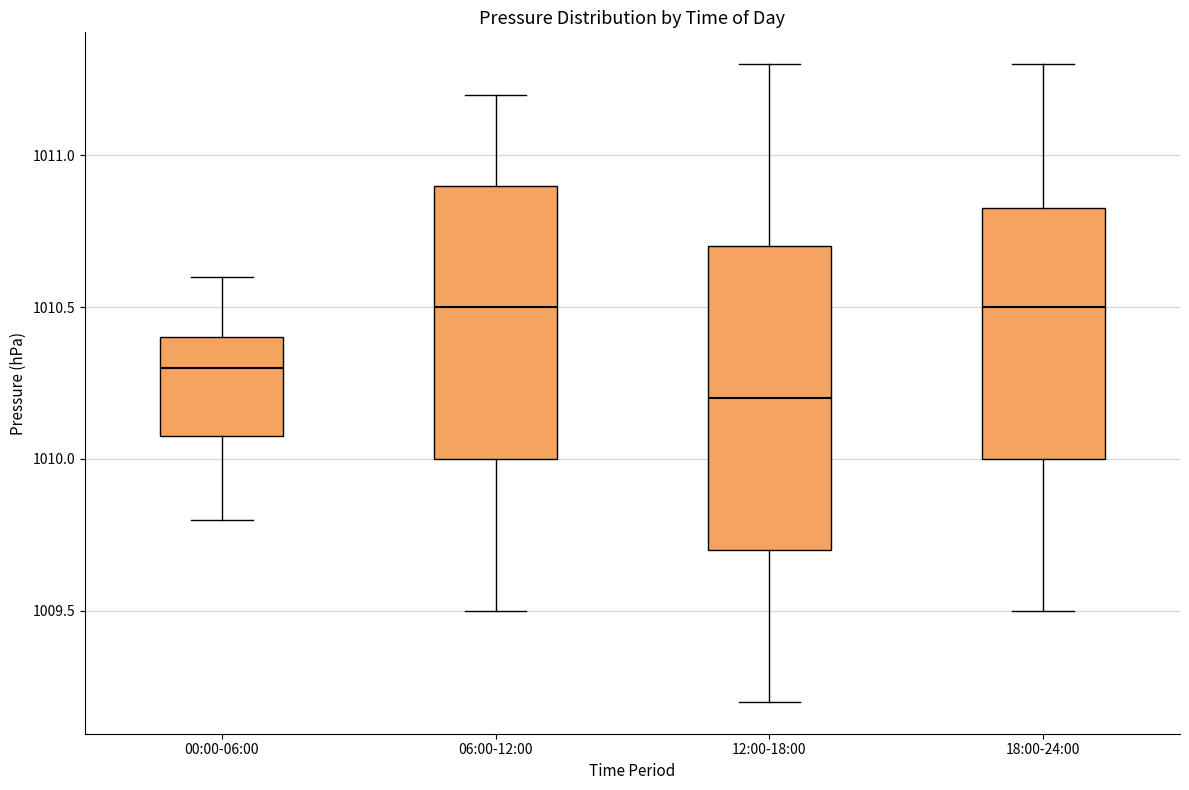

Reading left to right, transcribe this box plot: for each box, give where its median line is, the range the box spans, and where its two whiskers end, as read against the y-axis. The values are not printed on the chart, so give them approximately, as read against the axis.

00:00-06:00: median 1010.30, box 1010.10 to 1010.40, whiskers 1009.80 to 1010.60
06:00-12:00: median 1010.50, box 1010.00 to 1010.90, whiskers 1009.50 to 1011.20
12:00-18:00: median 1010.20, box 1009.70 to 1010.70, whiskers 1009.20 to 1011.30
18:00-24:00: median 1010.50, box 1010.00 to 1010.85, whiskers 1009.50 to 1011.30